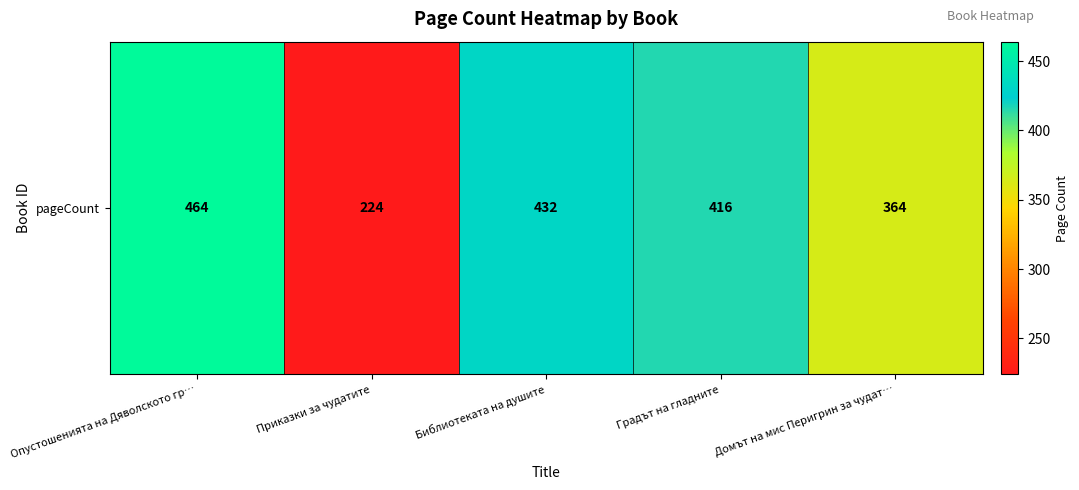

How many data points are less than 416?

2